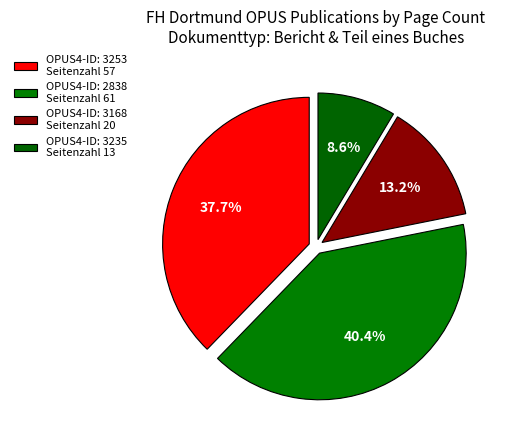

Which slice is the largest?

OPUS4-ID: 2838 Seitenzahl 61